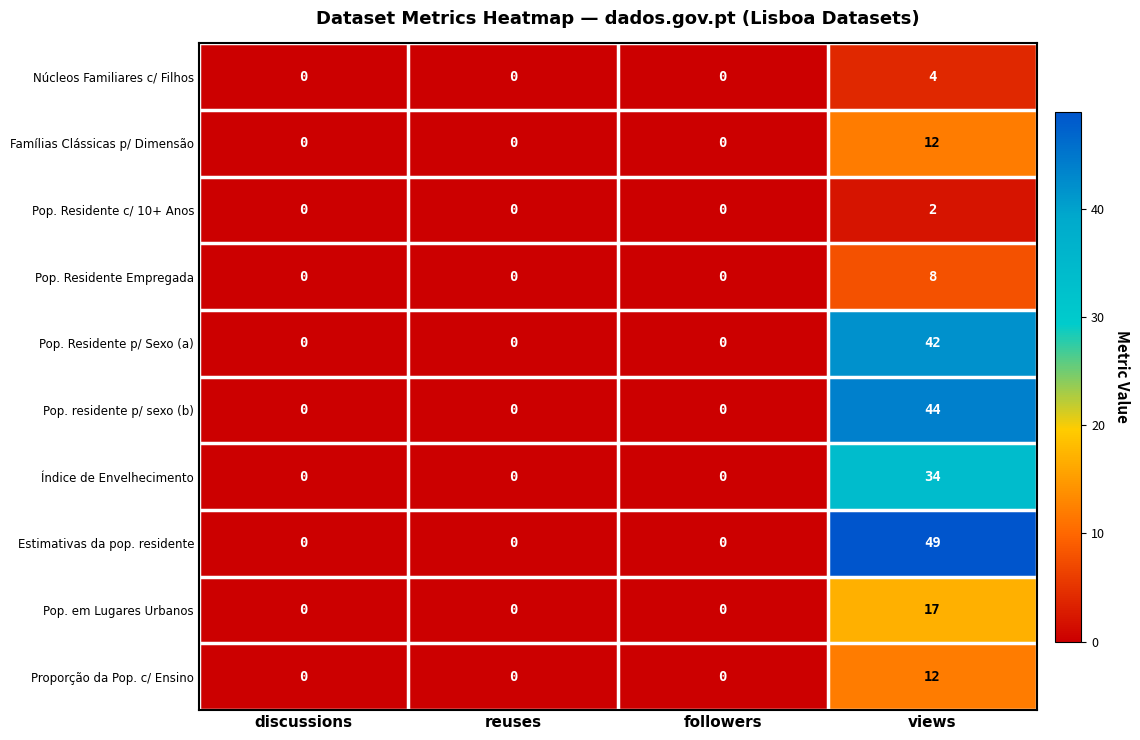

Which series has the largest range (max minus min)?

Estimativas da pop. residente